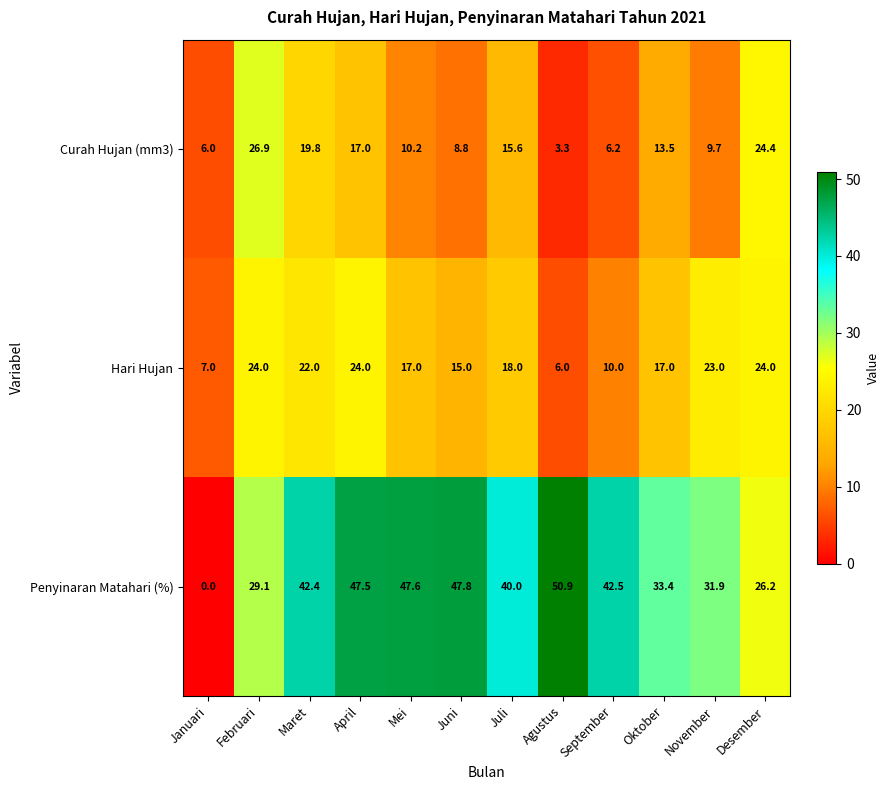

Which series has the largest range (max minus min)?

Penyinaran Matahari (%)